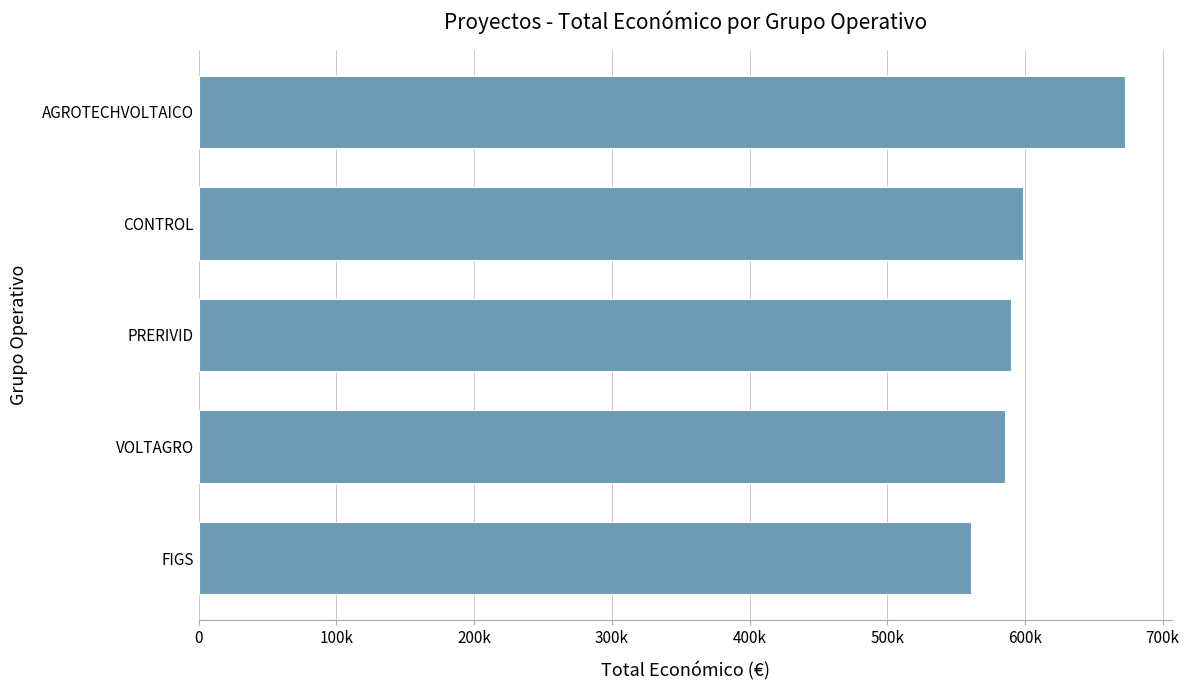

Are the bars horizontal?

Yes